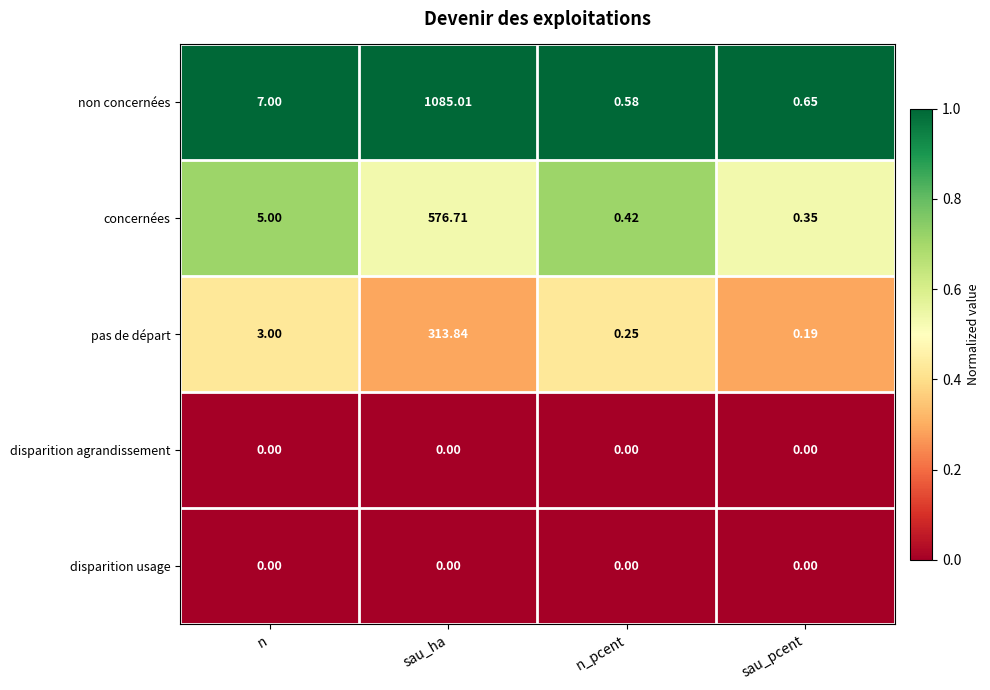

At which category does the chart reach its peak across all series?

sau_ha